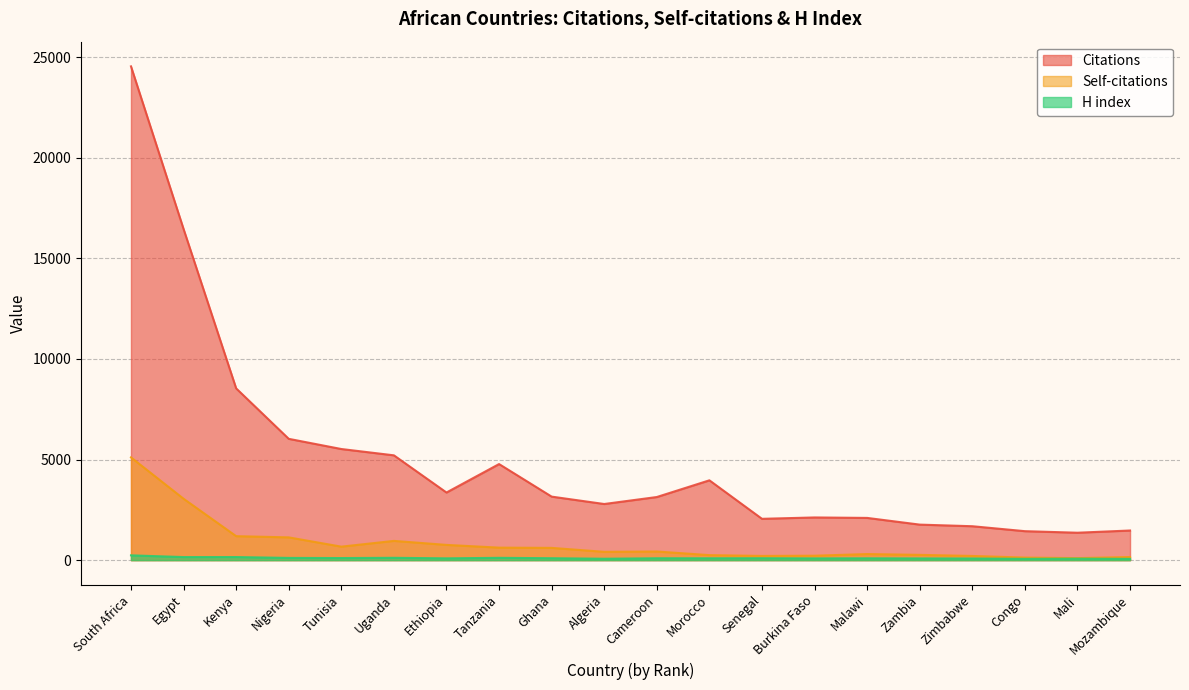

What value does the H index series have at Morocco, to the nearest 5?

90